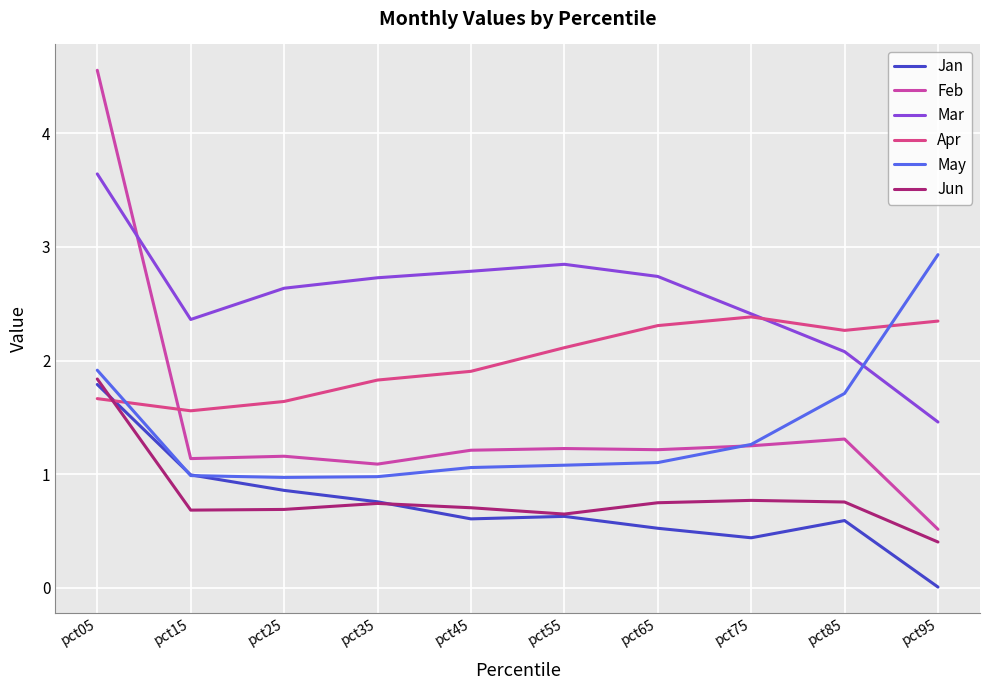

True or false: May and Feb intersect in this chart.

True